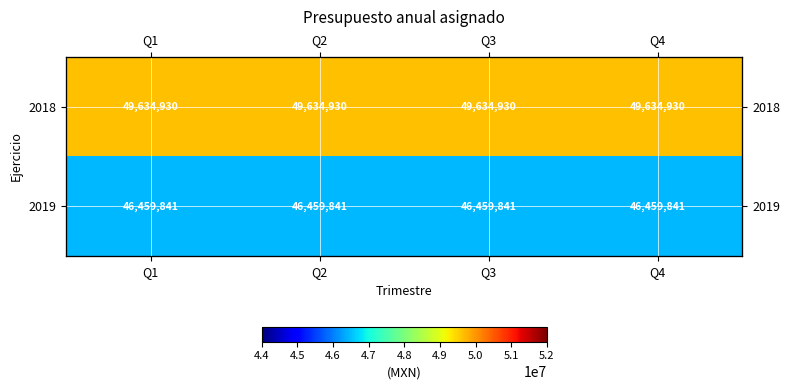

List the series in order of their peak value, lowest first.

2019, 2018